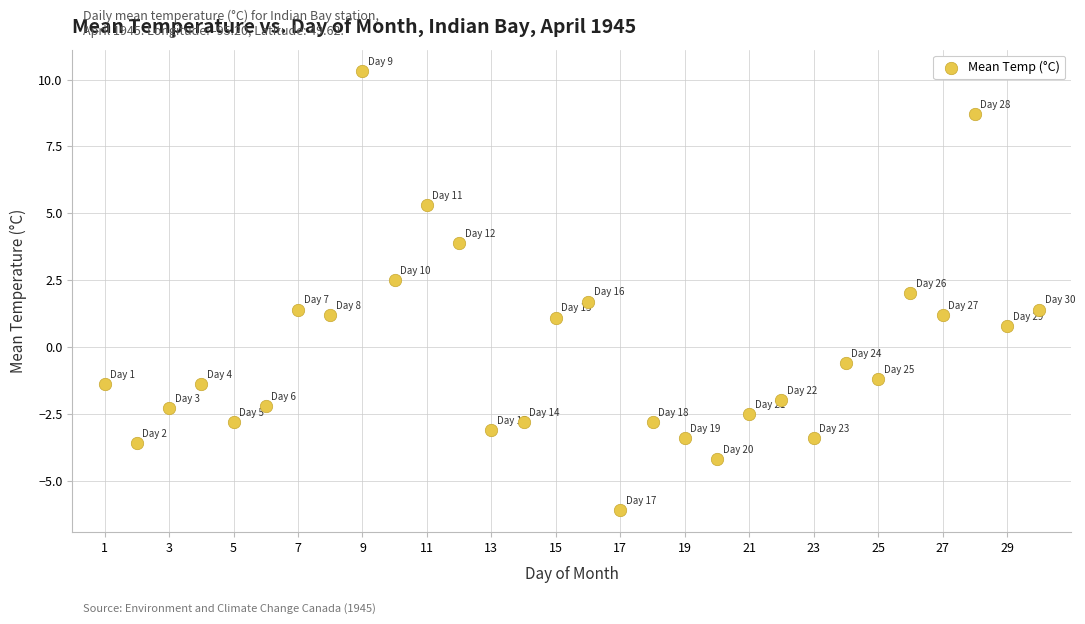

What is the range of Y values (max minus min)?

16.4